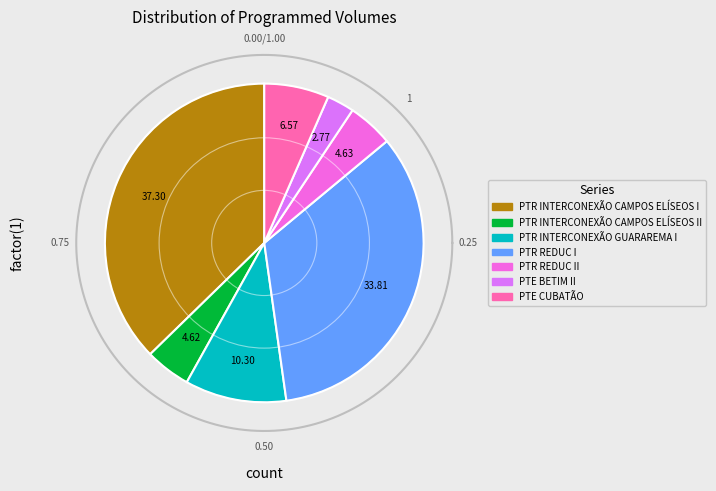

To the nearest percent, what percentage of the pie is PTE CUBATÃO?

7%